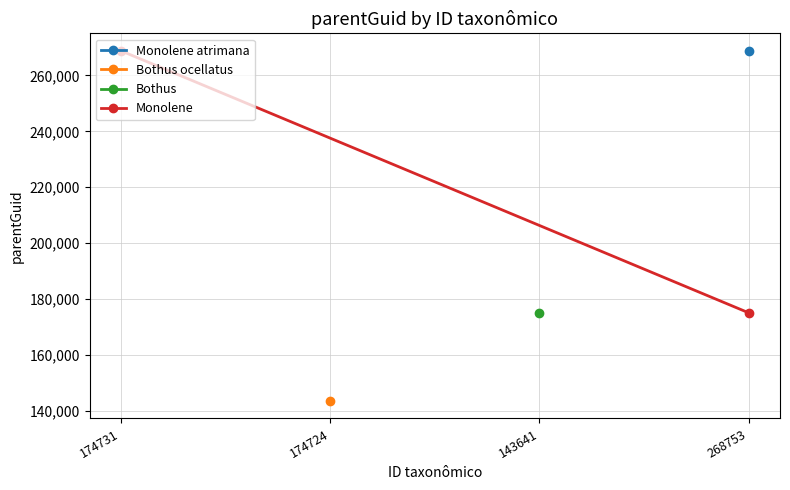

The value at 174731 is 268753. True or false?

True